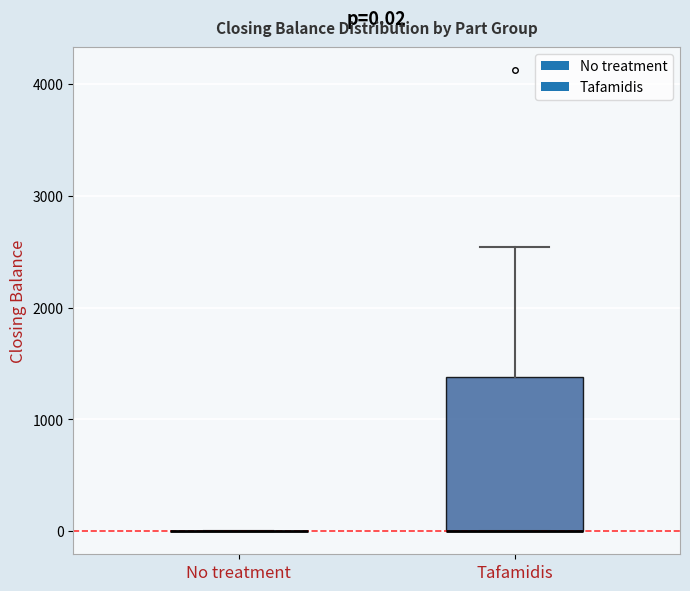

Which box is the tallest, from its lower edge to its upper edge?

Tafamidis